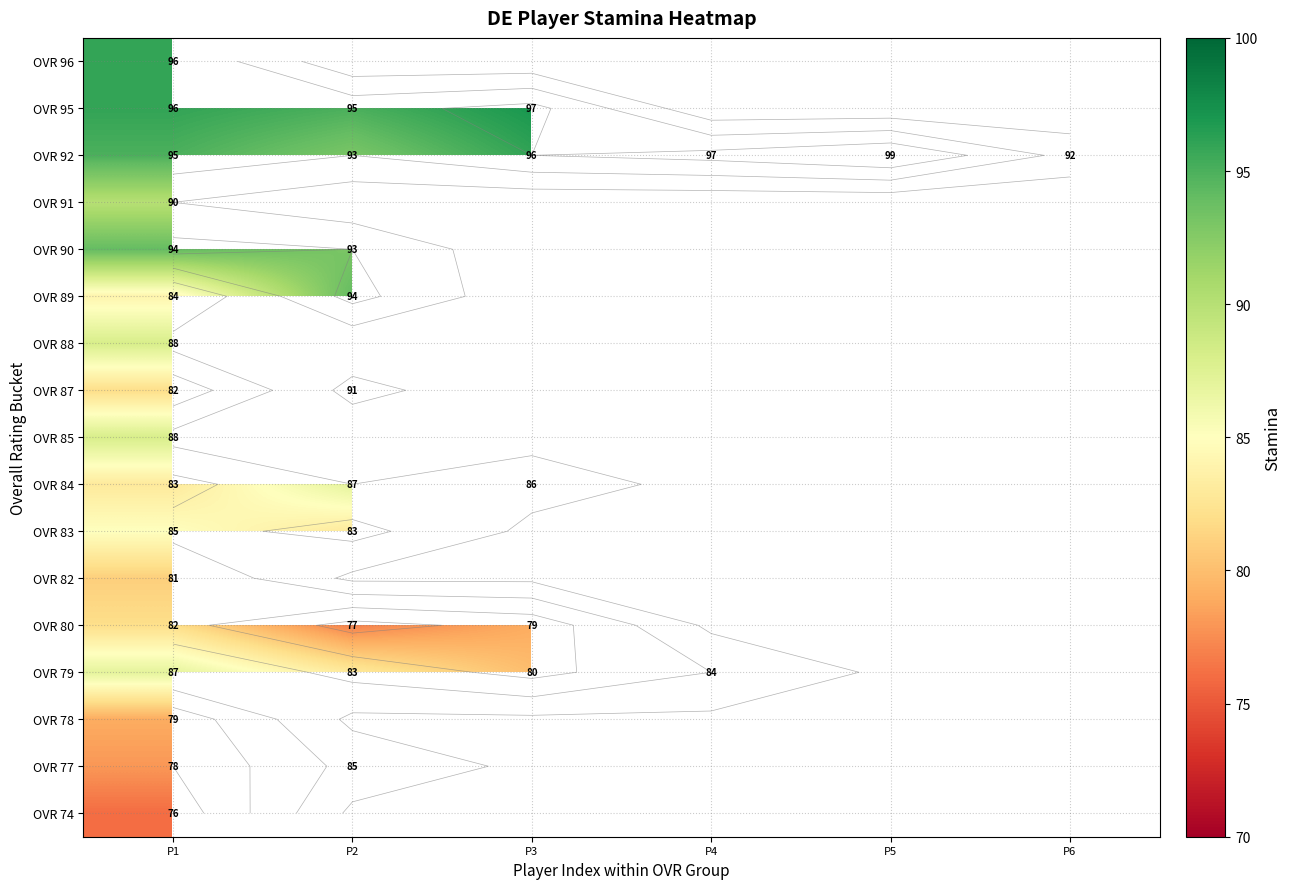

At which category is the sum across all series the highest?

P1